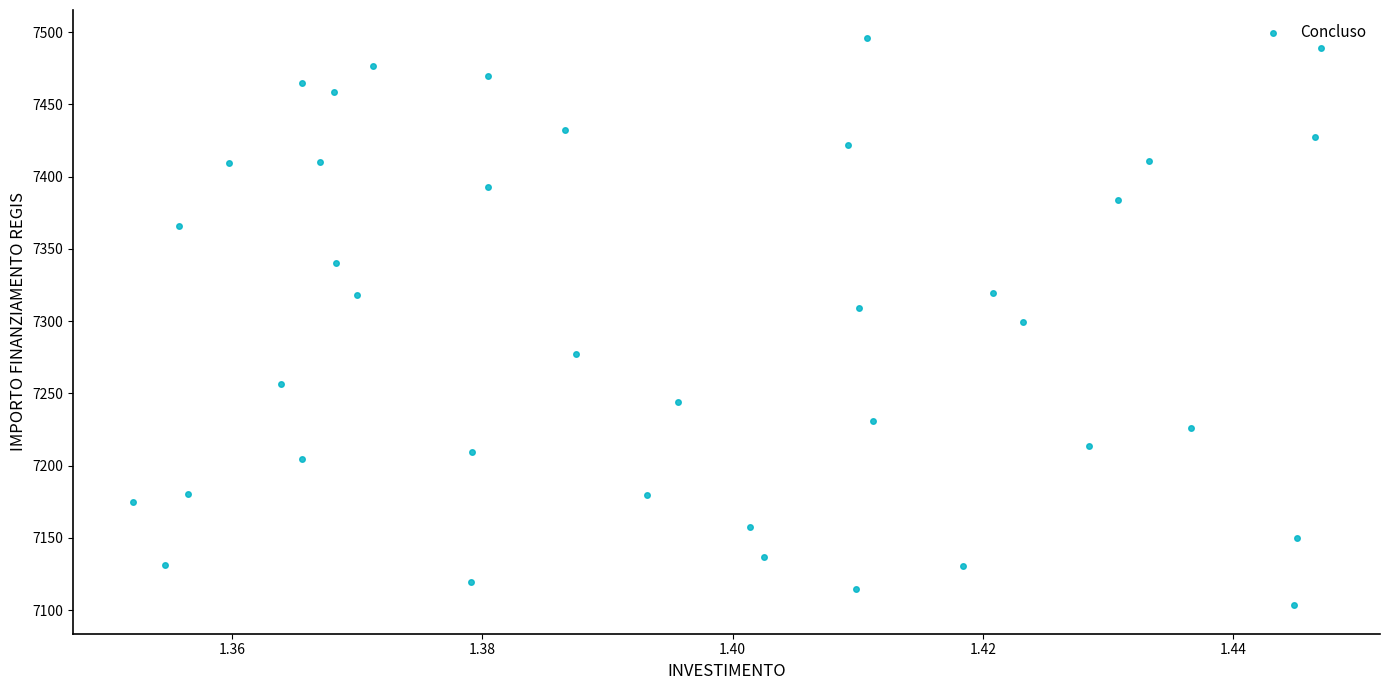

Count the number of points in this scatter plot.

39